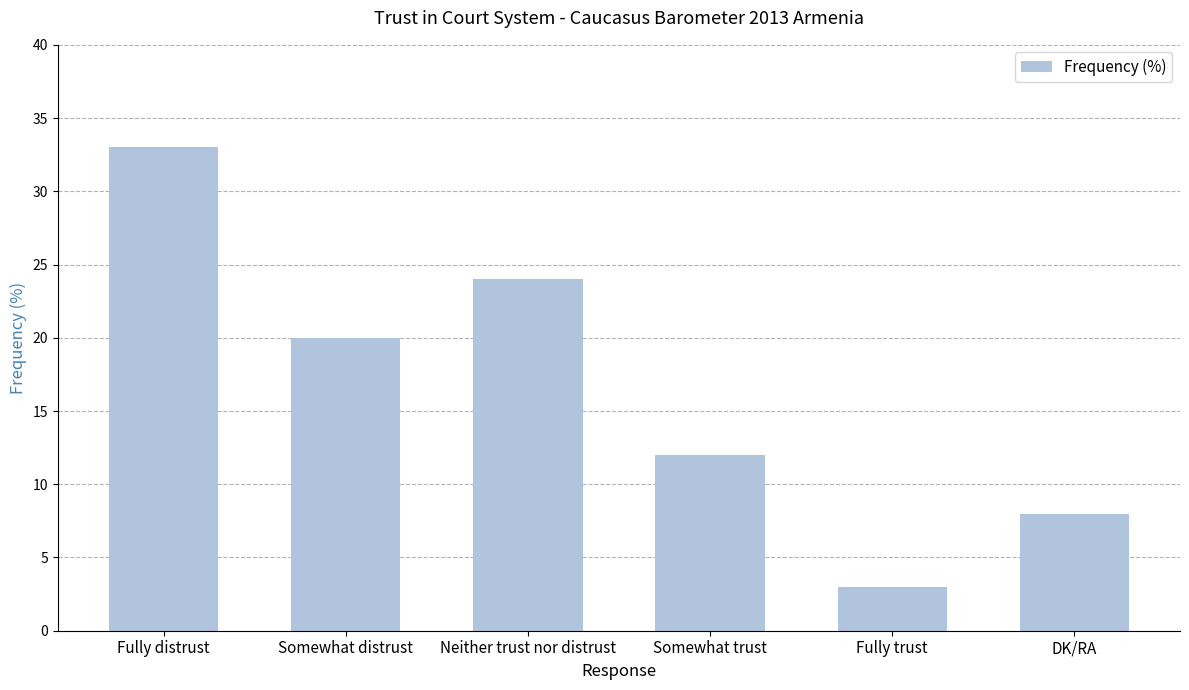

What is the label of the 3rd bar from the right?

Somewhat trust